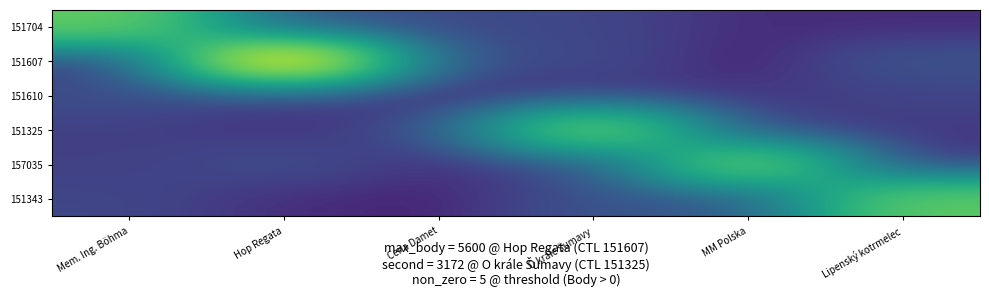

At which category is the sum across all series the highest?

Hop Regata